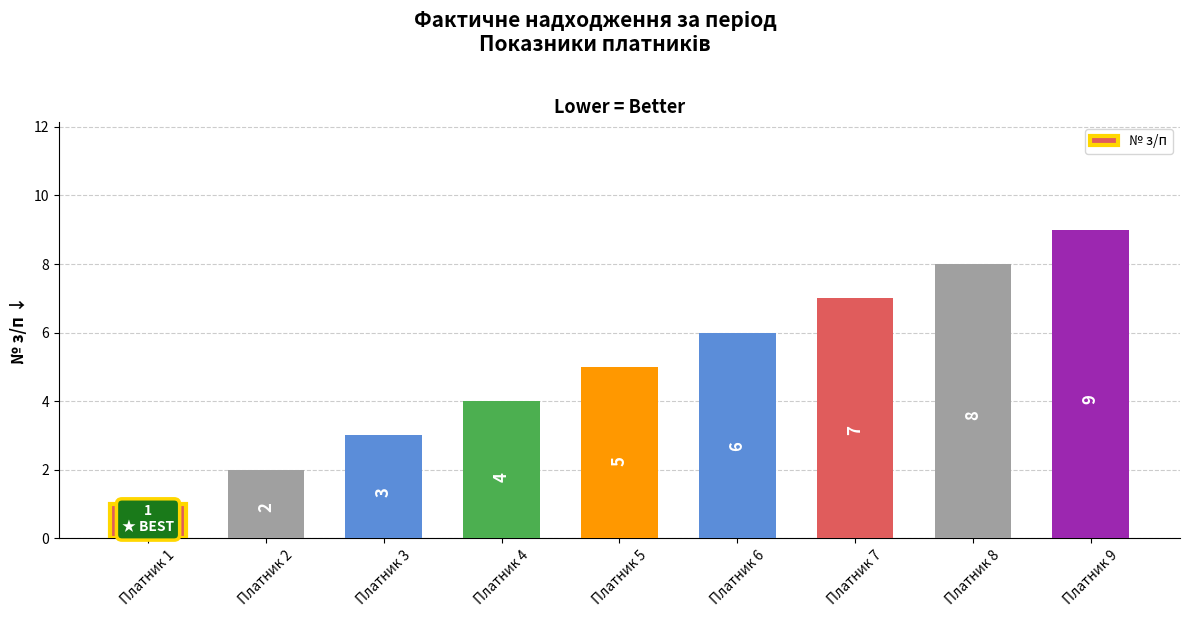

The chart shows a value of 3 at Платник 3. True or false?

True